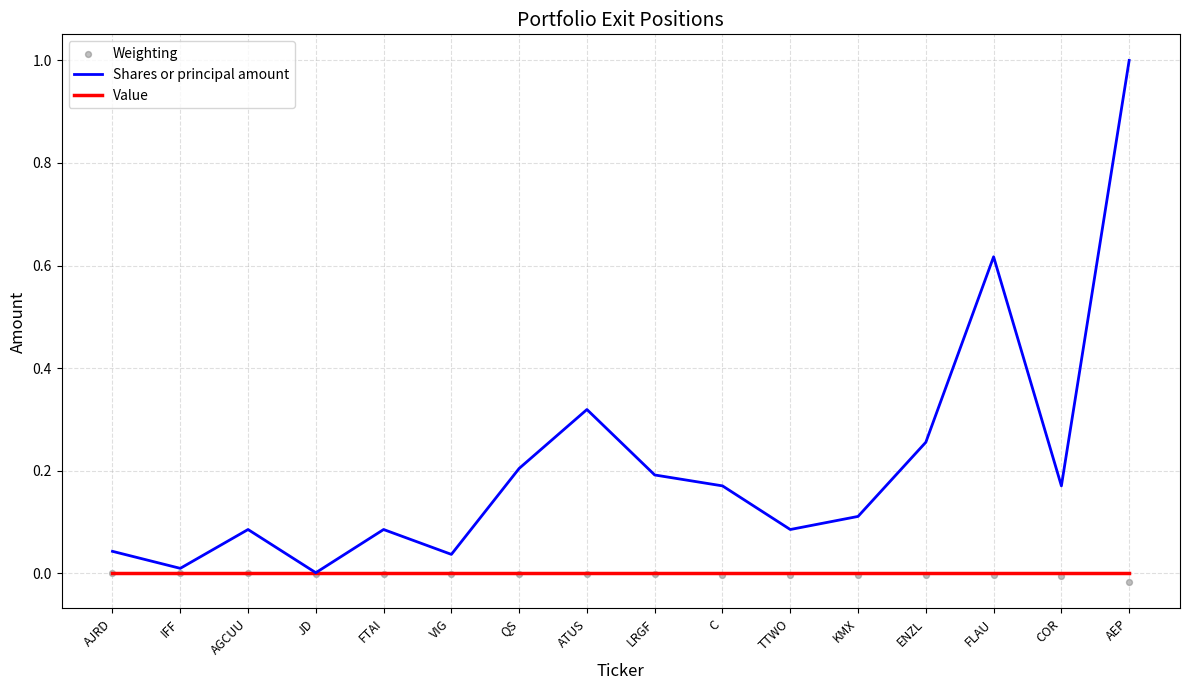

What is the total value across all series at FTAI?

0.1